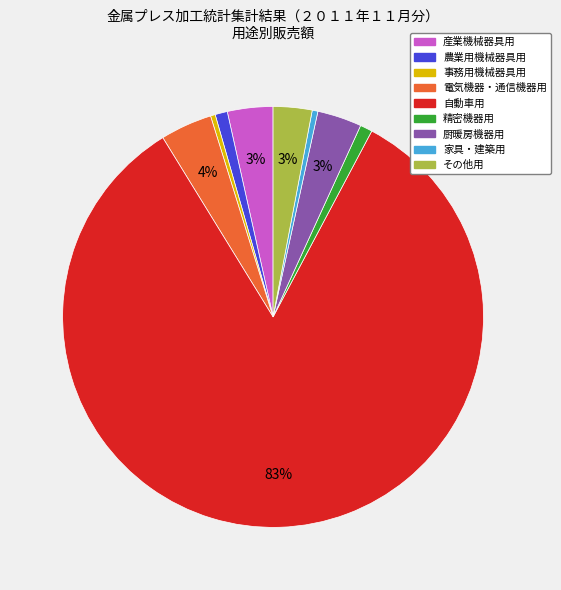

Which slice is the largest?

自動車用